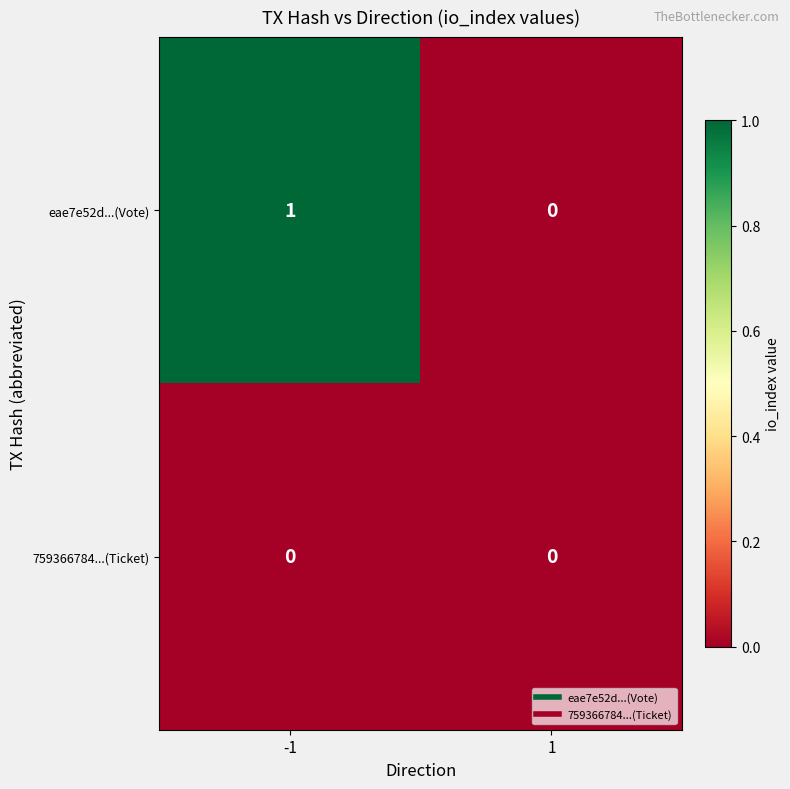

List the labels in order of eae7e52d...(Vote) value, largest first.

-1, 1